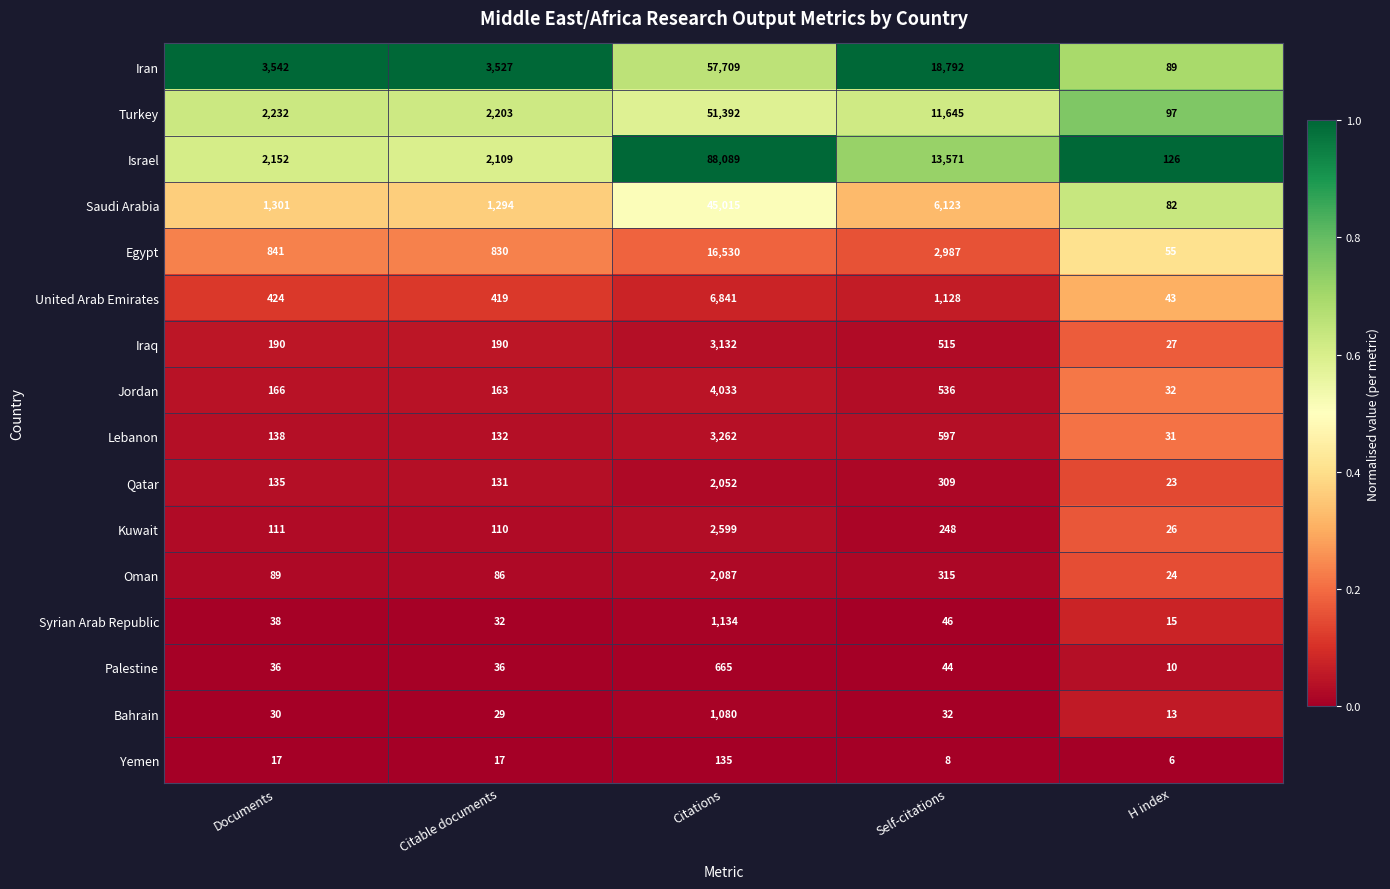

The value of Kuwait at H index is 26. True or false?

True